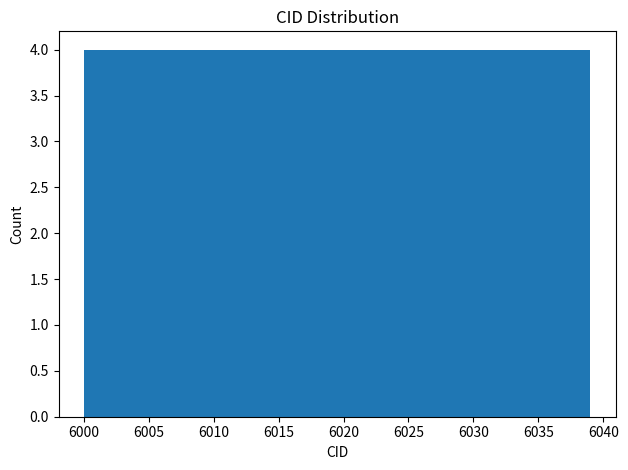

Reading left to right, list every bar in this chart as the range it spans on the x-axis followed by its height. Neither the bar edges nor the heights are printed on the chart, so give them approximately, as read against the axes.

6000.0 to 6003.9: 4
6003.9 to 6007.8: 4
6007.8 to 6011.7: 4
6011.7 to 6015.6: 4
6015.6 to 6019.5: 4
6019.5 to 6023.4: 4
6023.4 to 6027.3: 4
6027.3 to 6031.2: 4
6031.2 to 6035.1: 4
6035.1 to 6039.0: 4